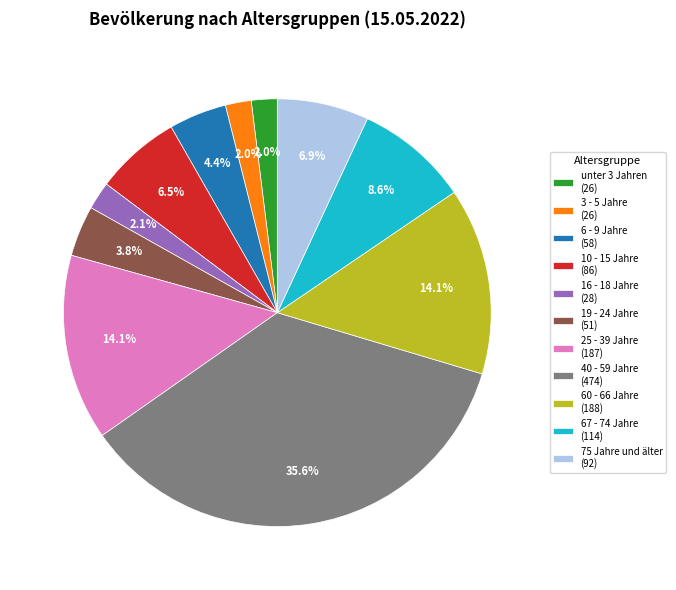

How many slices are in this pie chart?

11